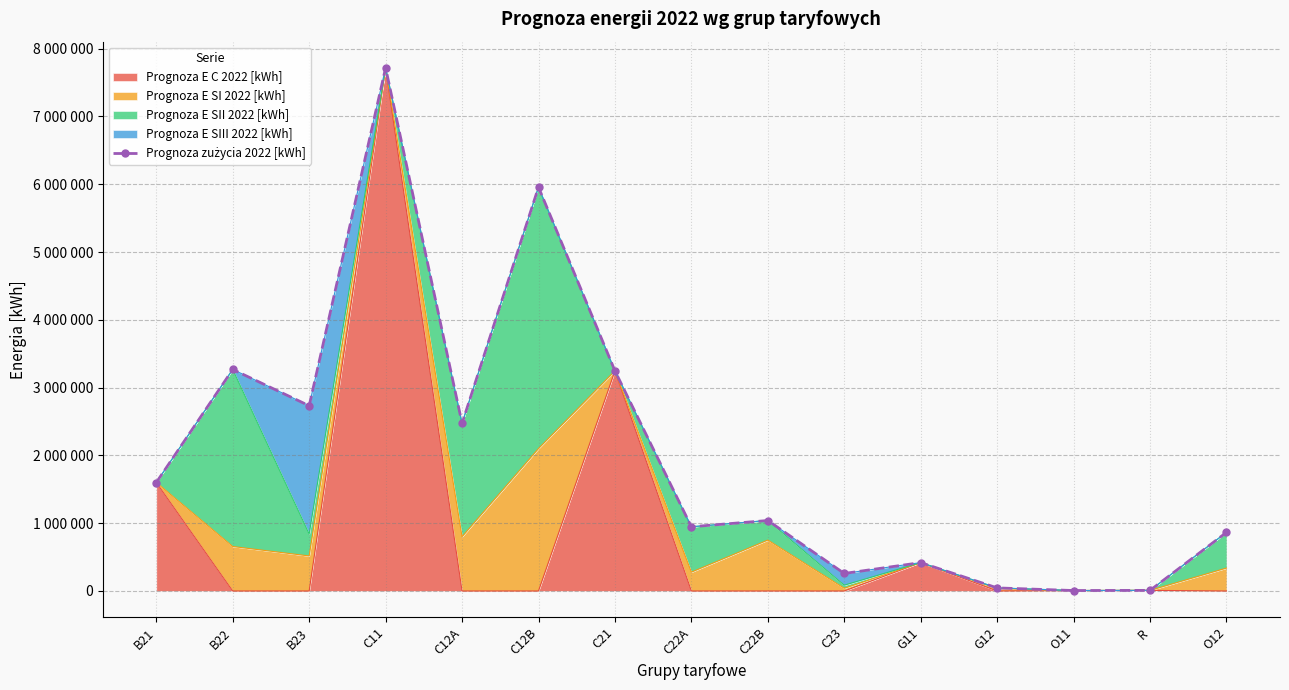

Rank the categories by value from highest to lowest.

C11, C12B, B22, C21, B23, C12A, B21, C22B, C22A, O12, G11, C23, G12, R, O11